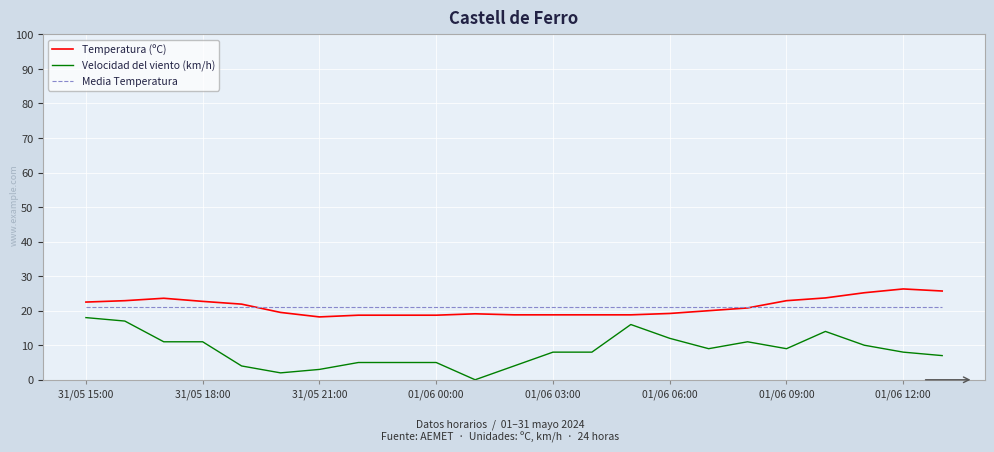

What are all the series names shown in the legend?

Temperatura (ºC), Velocidad del viento (km/h), Media Temperatura